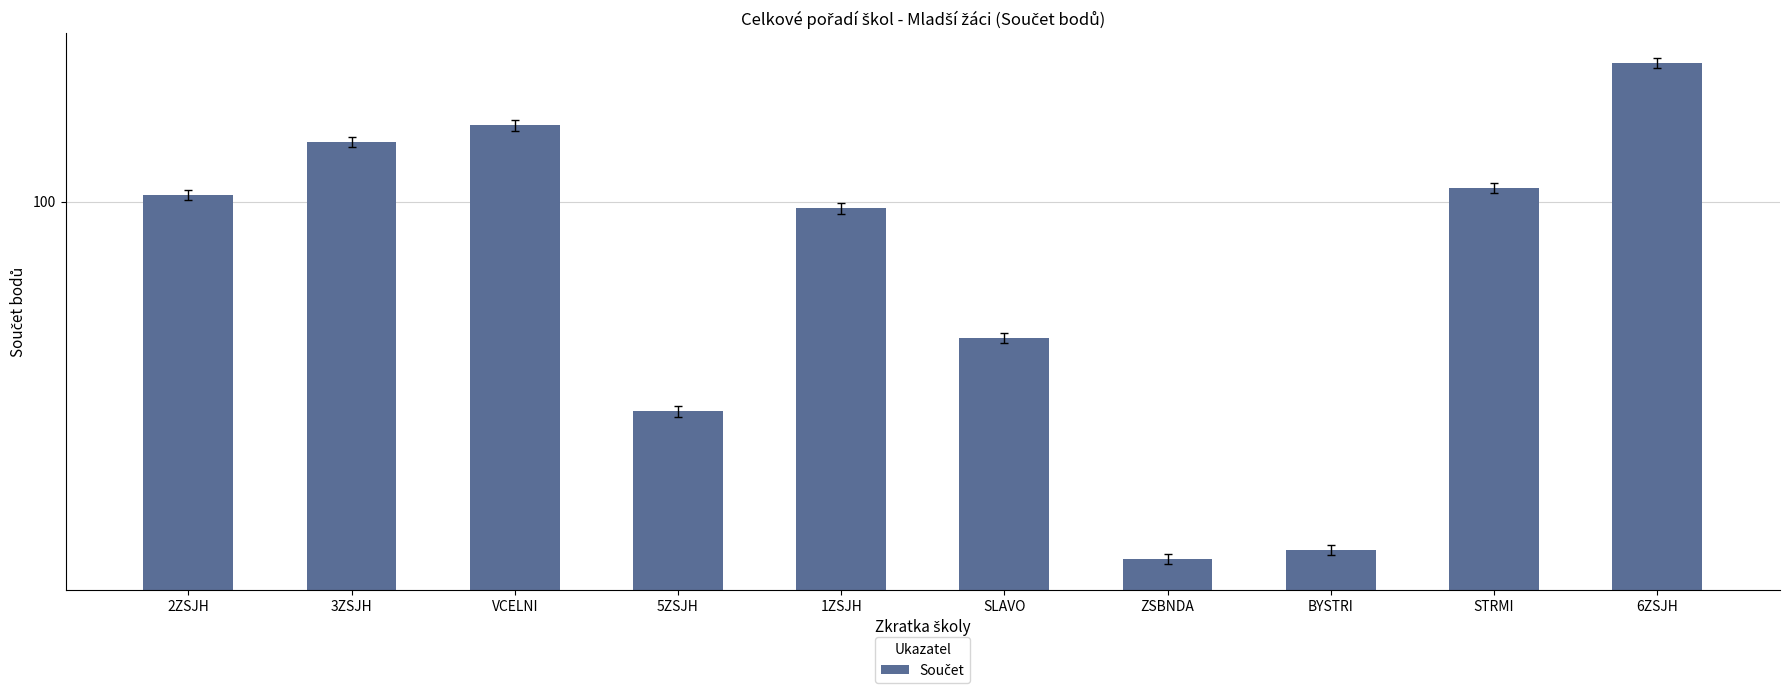

The chart shows a value of 248 at 6ZSJH. True or false?

False